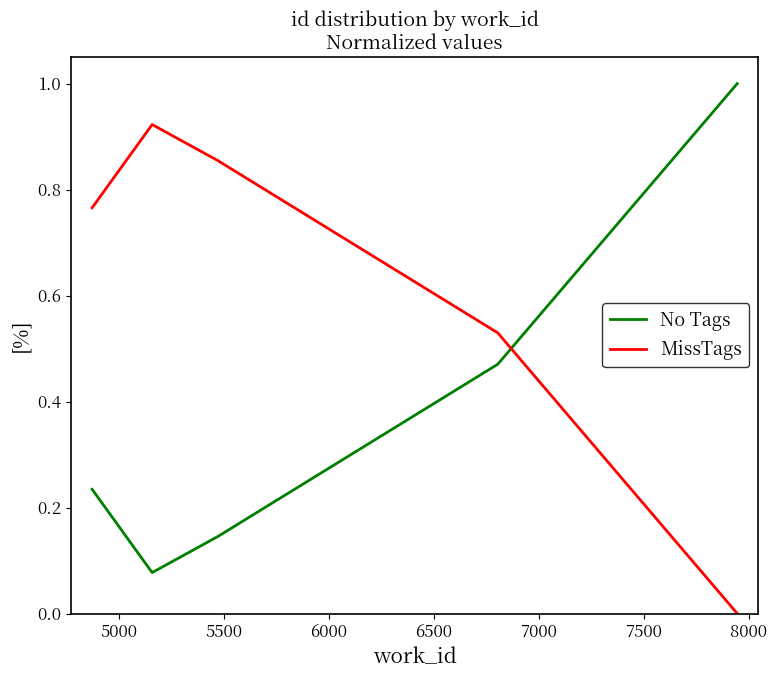

What is the maximum value shown in the chart?

1.0